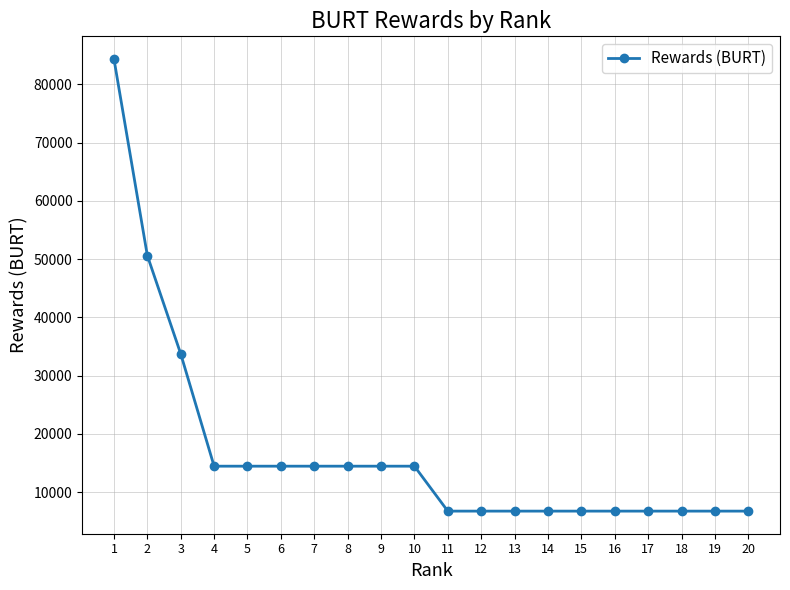

Which category has the highest value across all series?

1